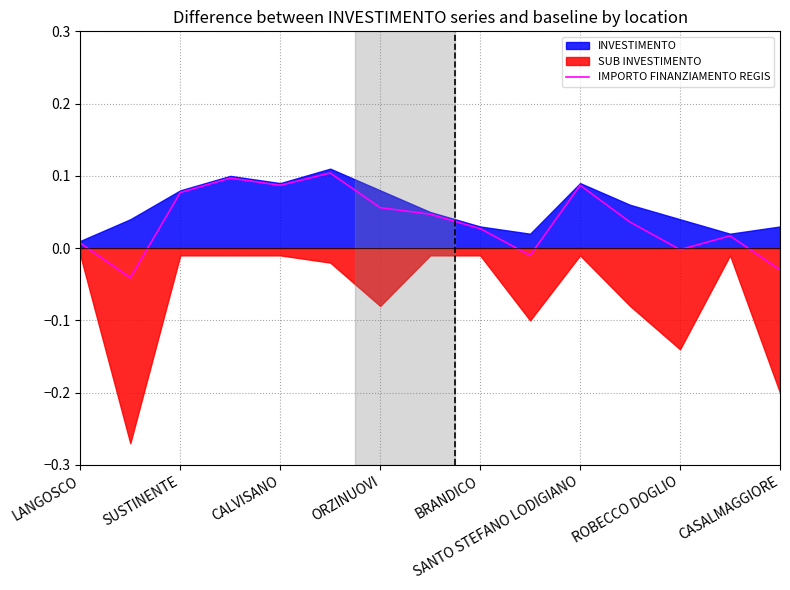

How many interior local peaks (higher than both neighbors) does the data have?

4